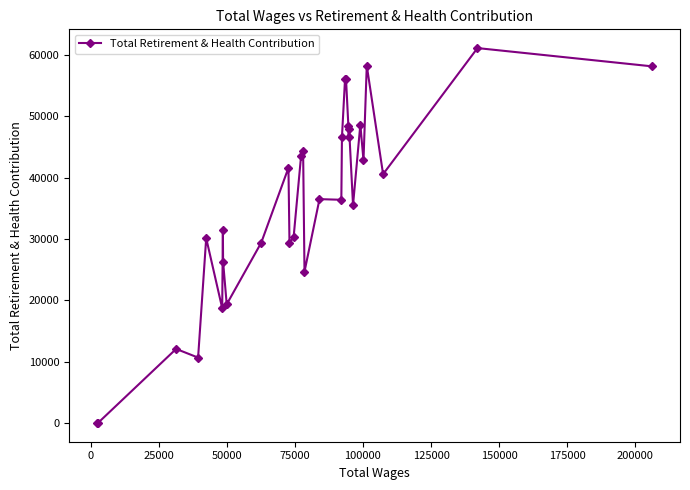

What is the sum of all values?

1112048